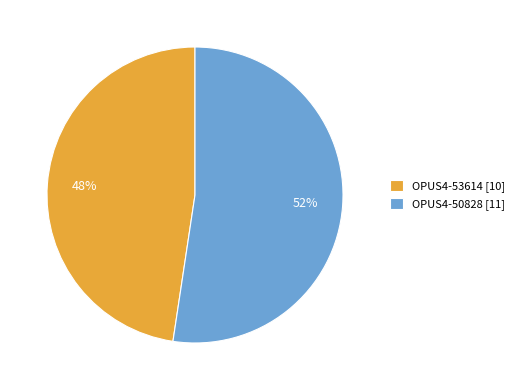

To the nearest percent, what is the combined percentage of OPUS4-53614 [10] and OPUS4-50828 [11]?

100%